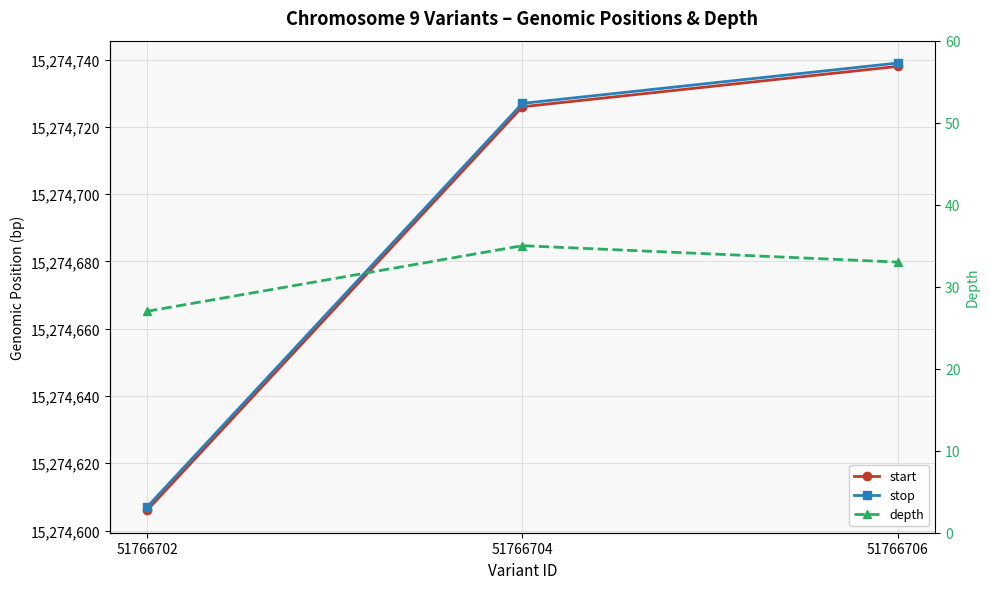

What is the sum of the depth values at 51766704 and 51766706?

68